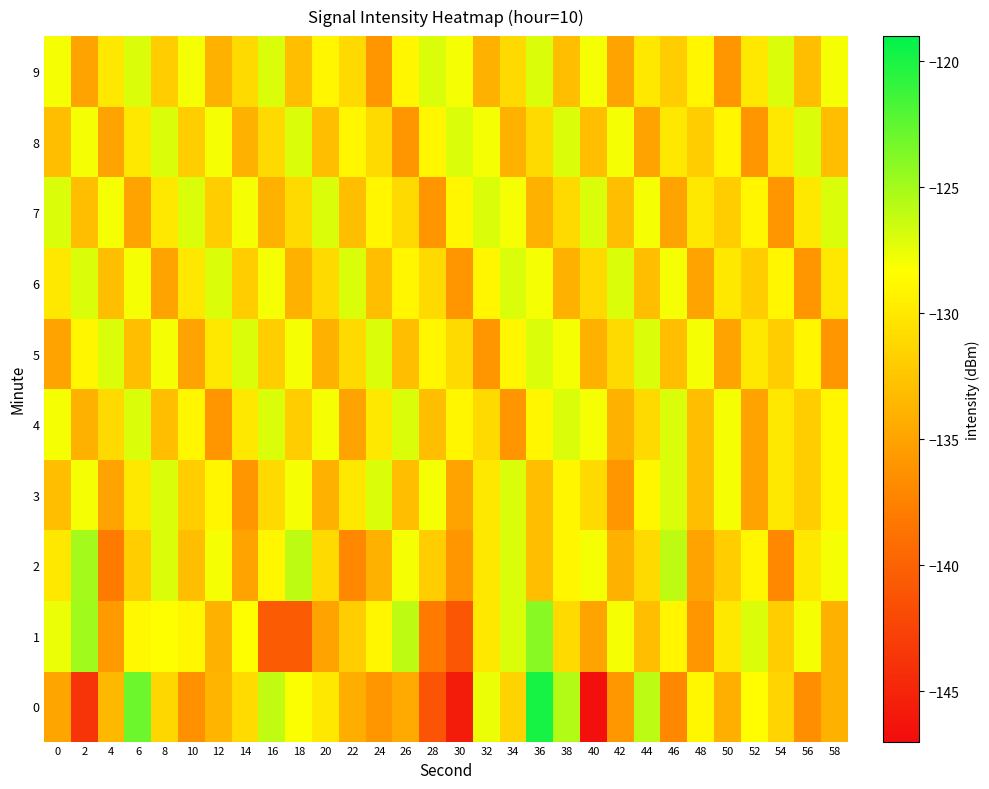

At which category is the sum across all series the highest?

36